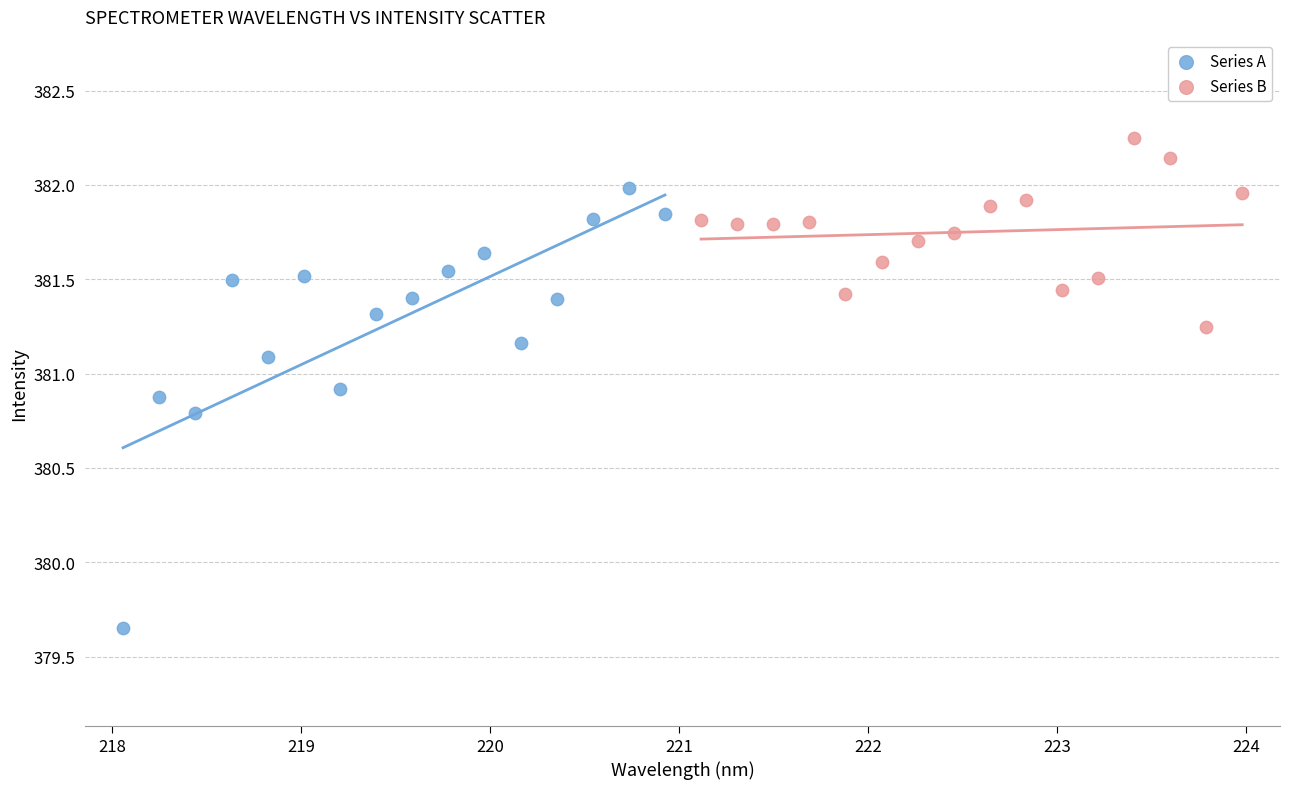

Which series reaches the minimum Y coordinate?

Series A